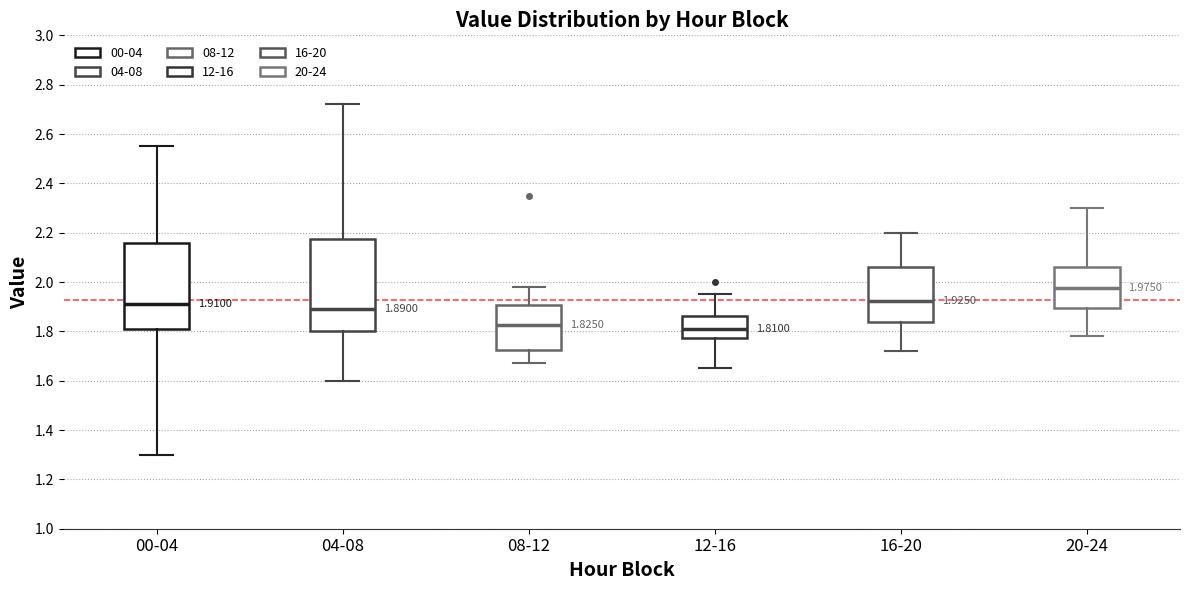

Which box is the tallest, from its lower edge to its upper edge?

04-08